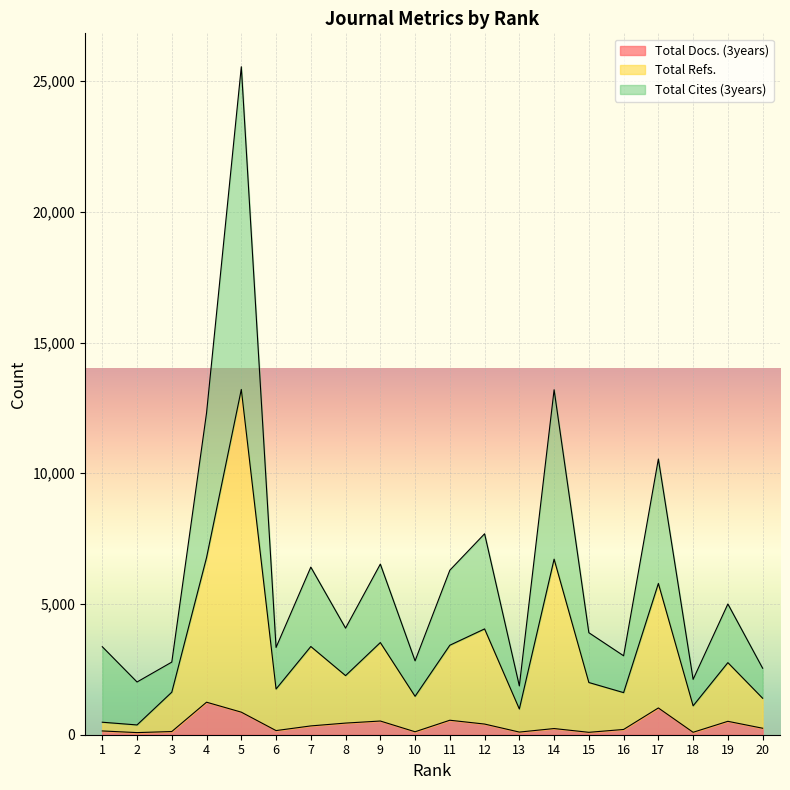

Where is Total Cites (3years) nearest to the value 13708?

14